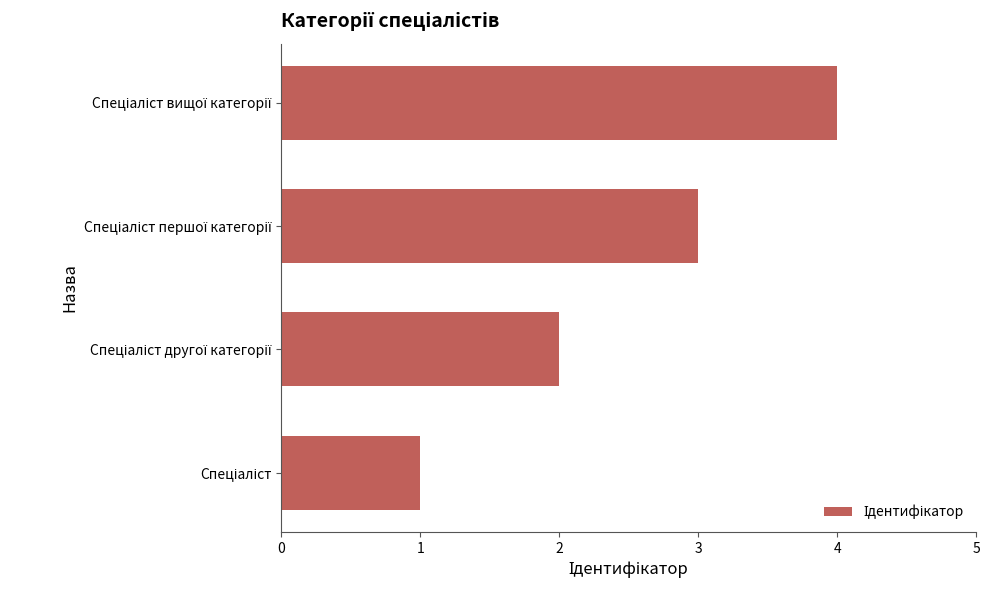

What is the difference between the maximum and minimum values?

3